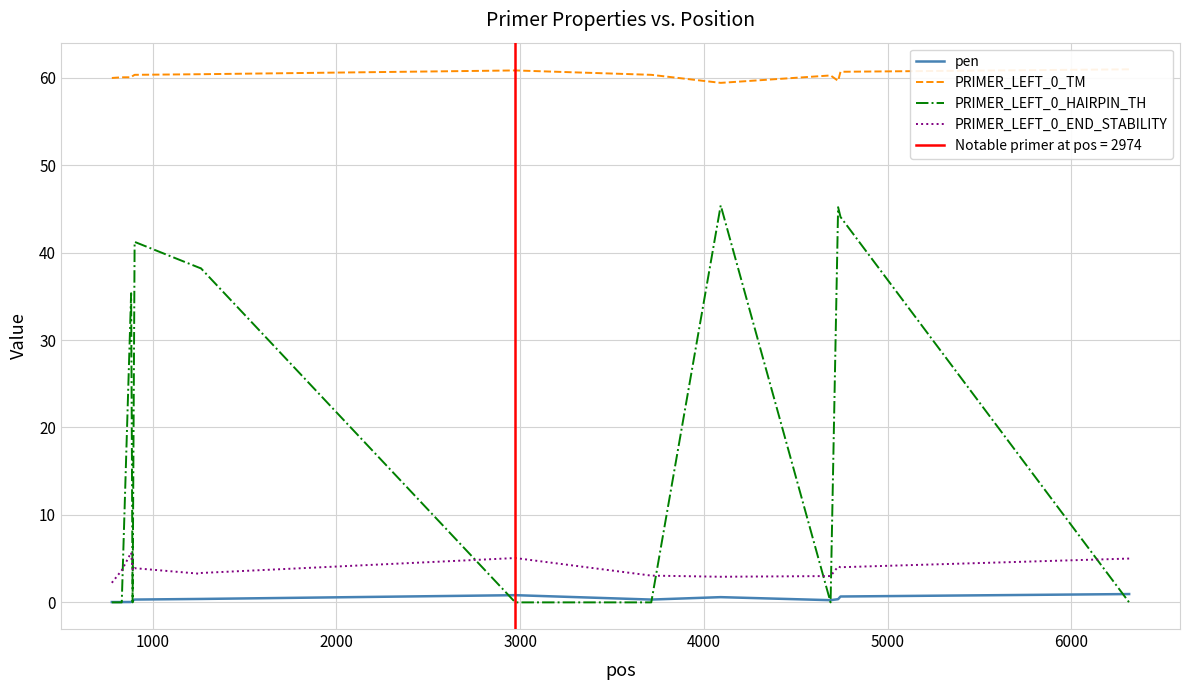

True or false: pen and PRIMER_LEFT_0_END_STABILITY cross at least once.

False